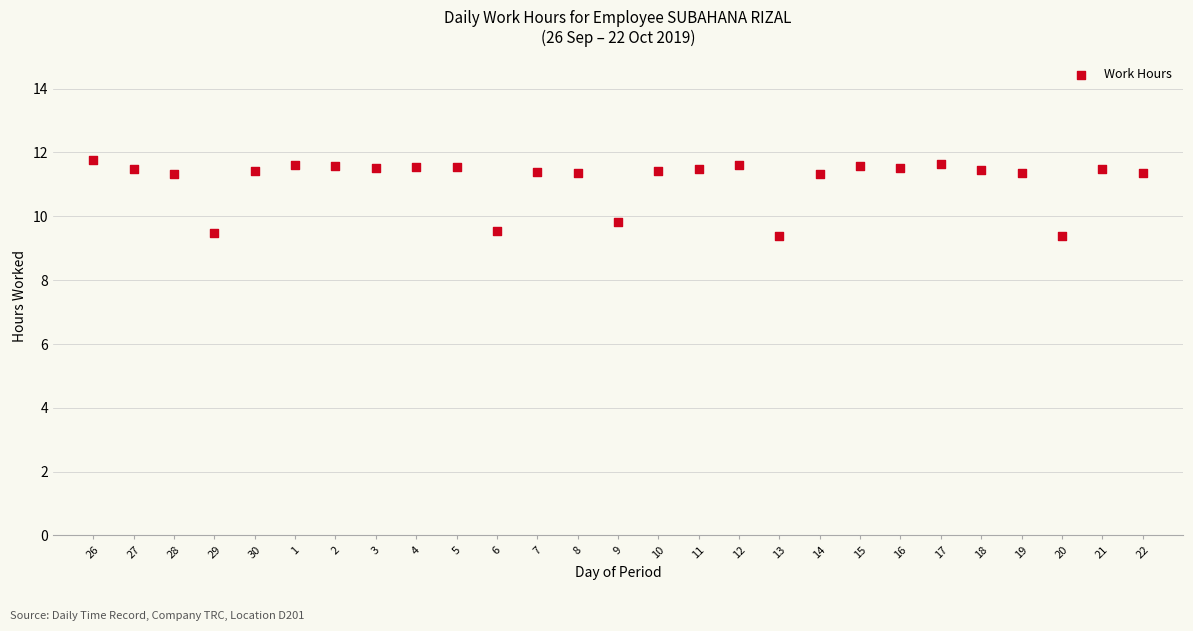

What Y value in the scatter plot is closest to 10?

9.8